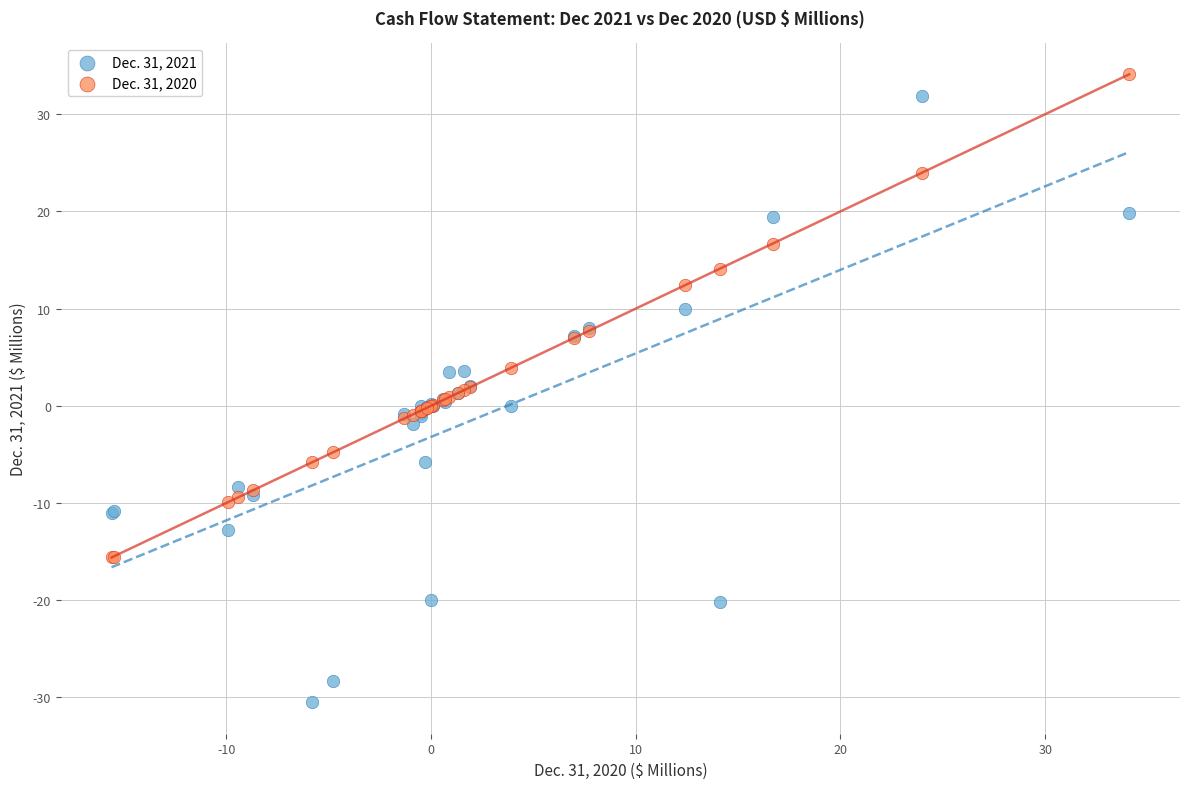

What is the X range (max minus min) for the scatter plot?

49.7